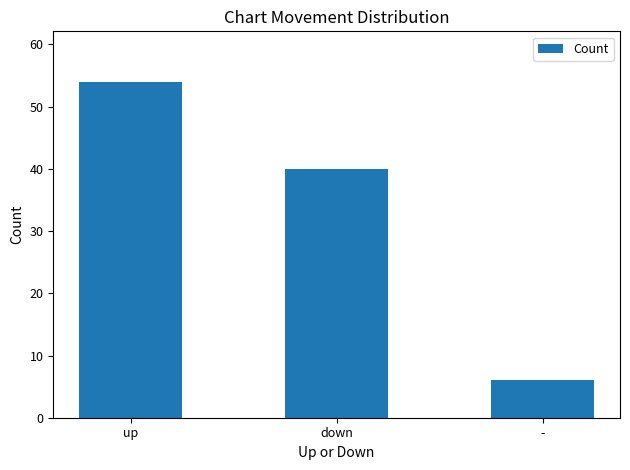

How many values are below 40?

1